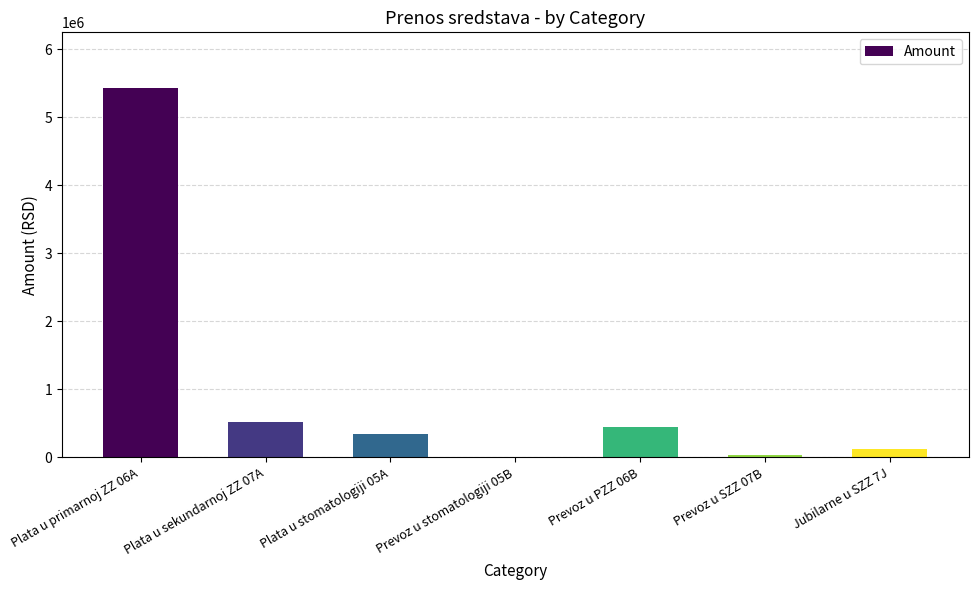

How many values exceed 342747?

4